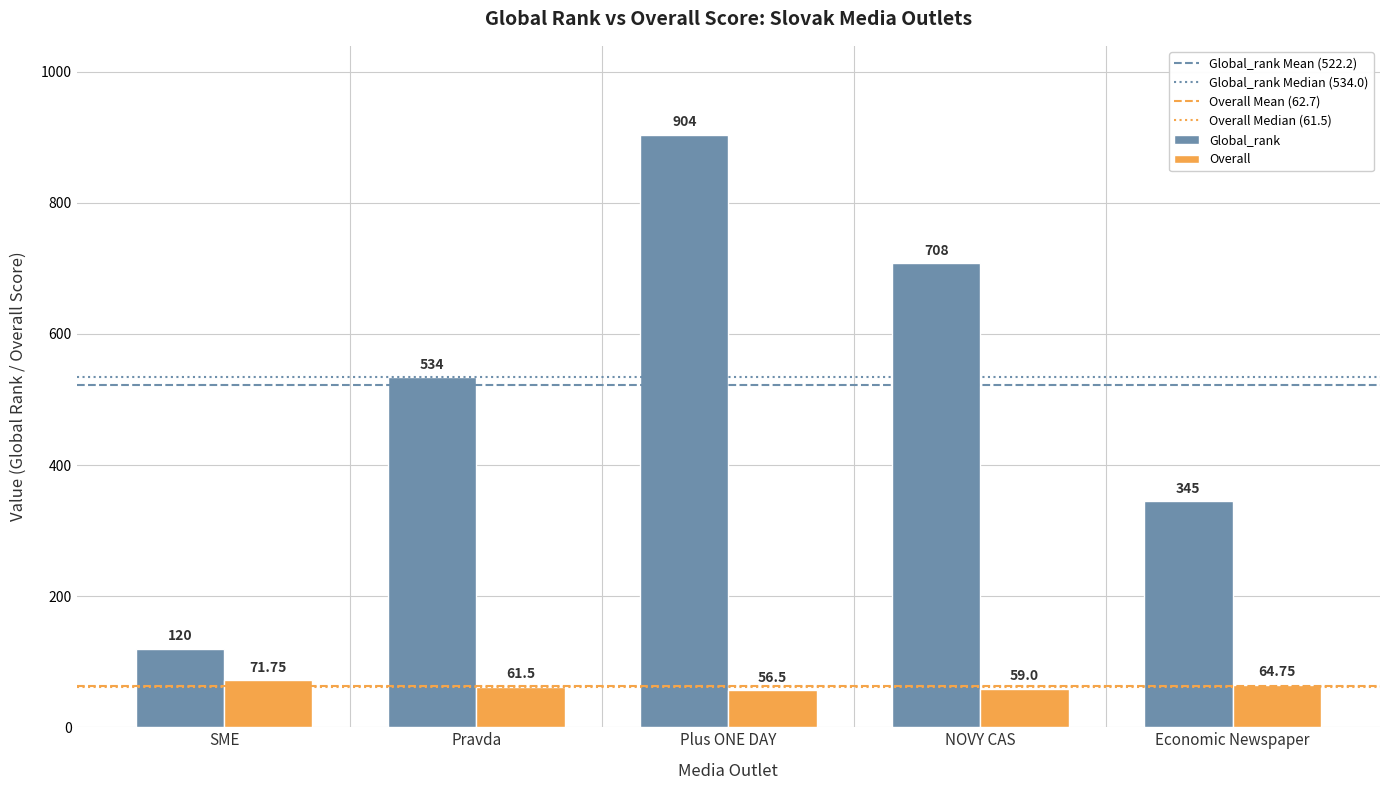

Where does the Overall series first go above 61?

SME